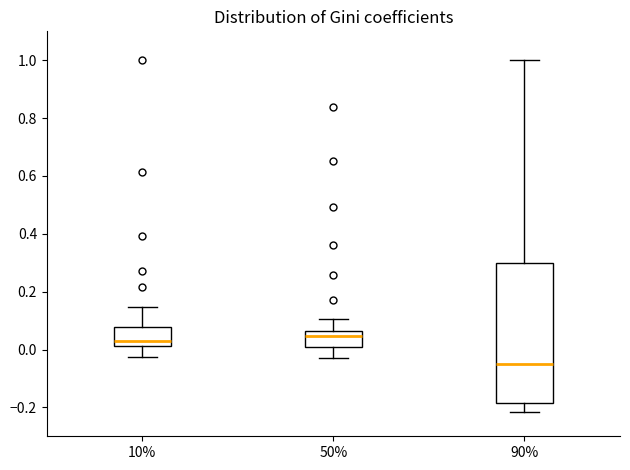

Comparing the boxes themselves (not the whiskers), which one is the tallest?

90%